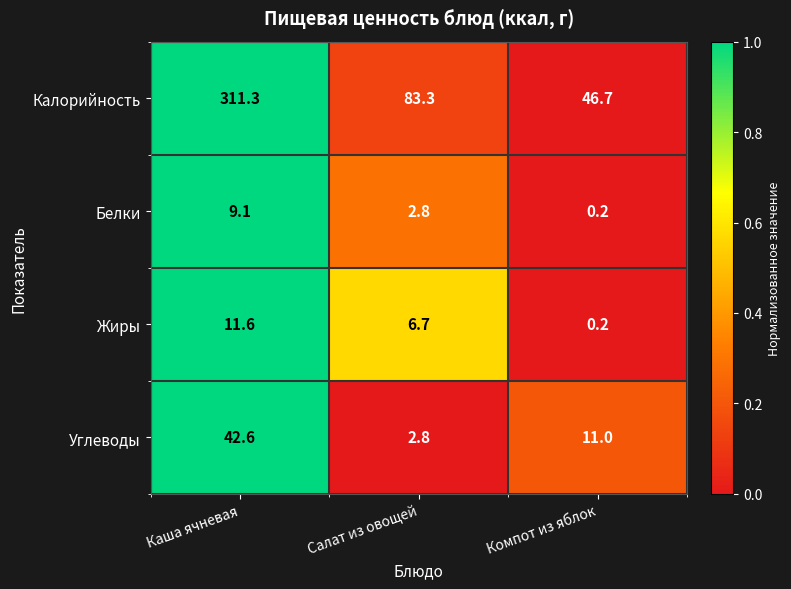

How many data points in Калорийность are less than 83?

1